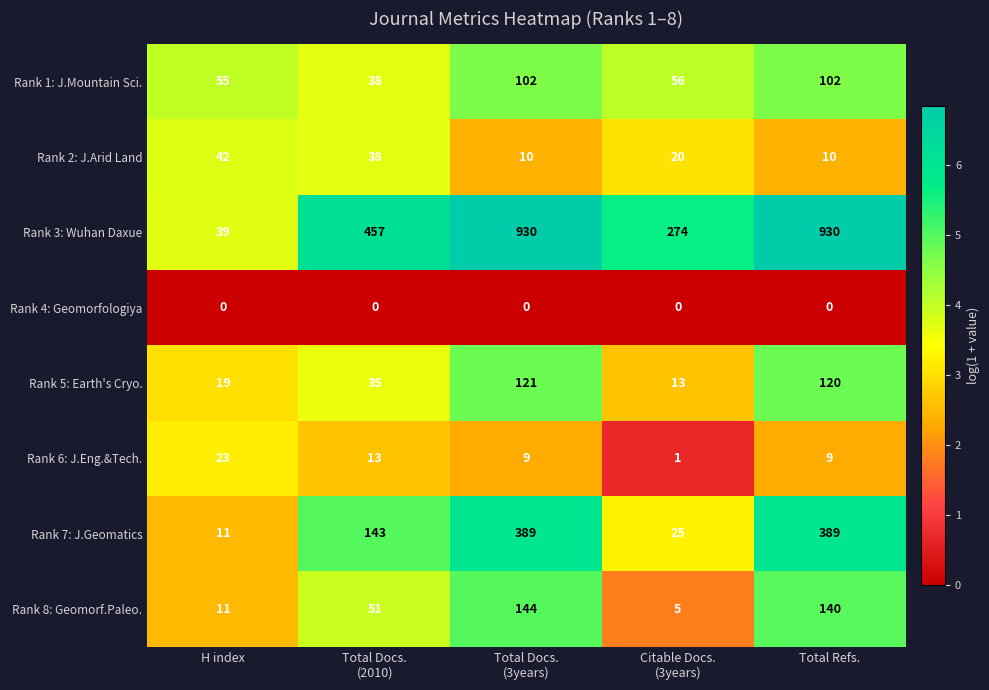

True or false: Rank 4: Geomorfologiya has a value of 0 at Total Refs..

True